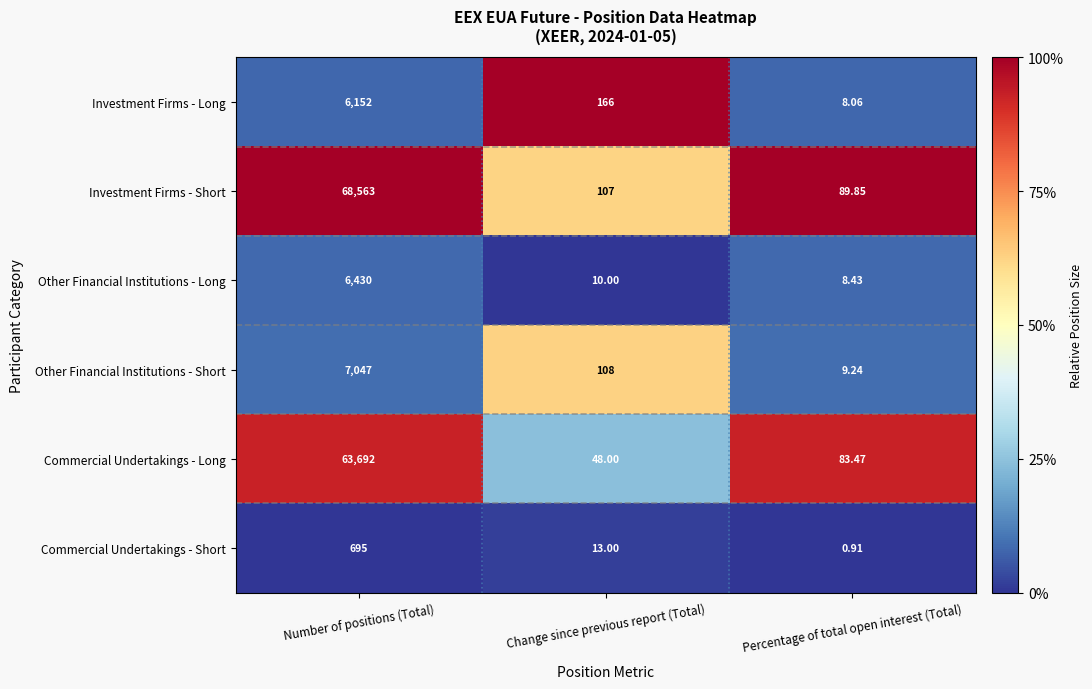

What is the total value across all series at Number of positions (Total)?

152579.0